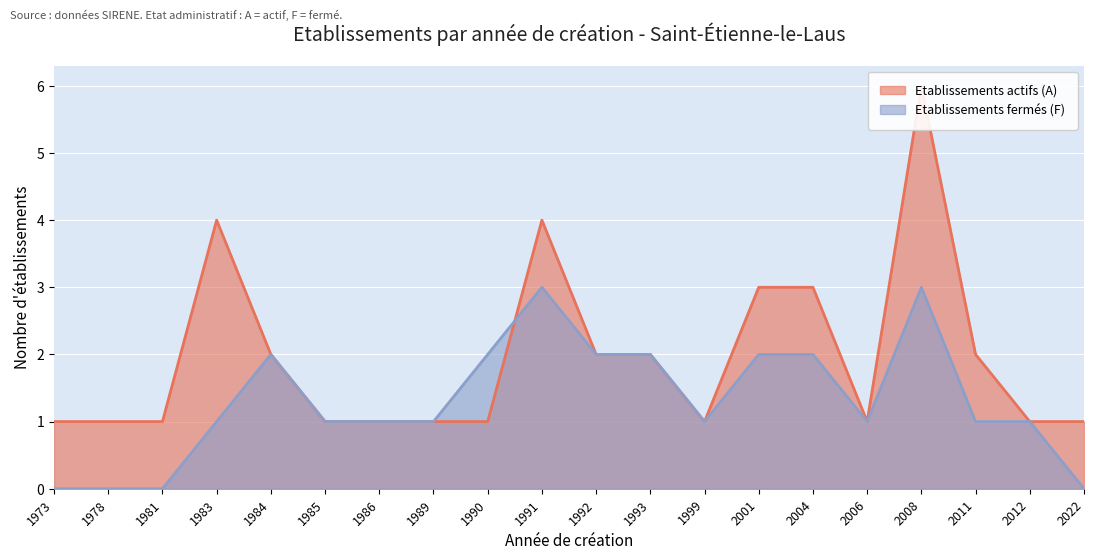

Rank the series by their average value, from highest to lowest.

Etablissements actifs (A), Etablissements fermés (F)